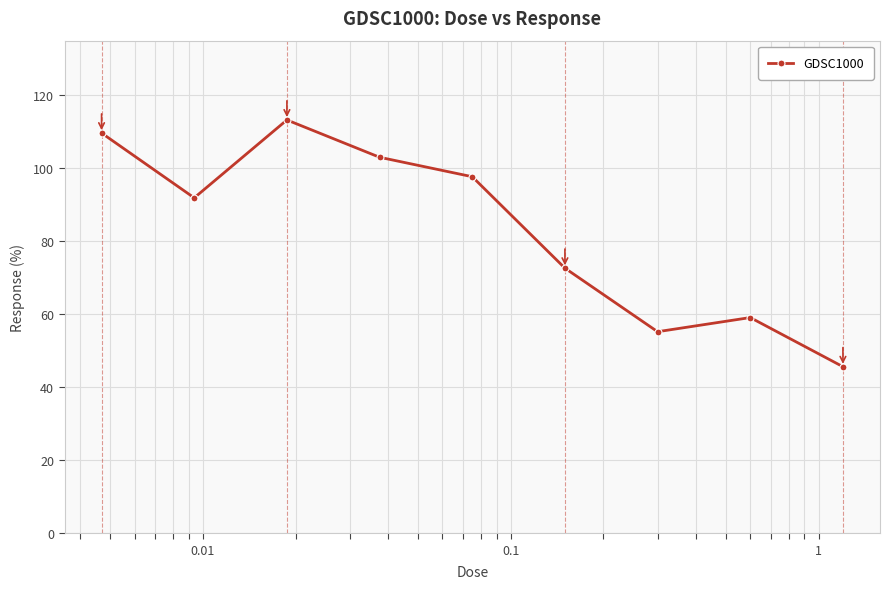

What is the value of the 4th point from the left?

103.0